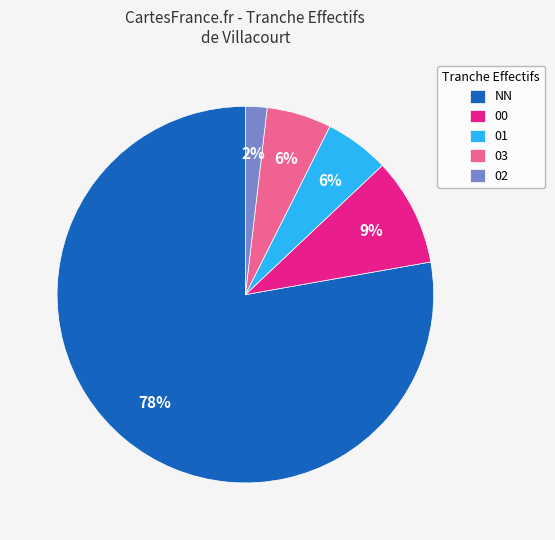

True or false: NN accounts for 72% of the total.

False